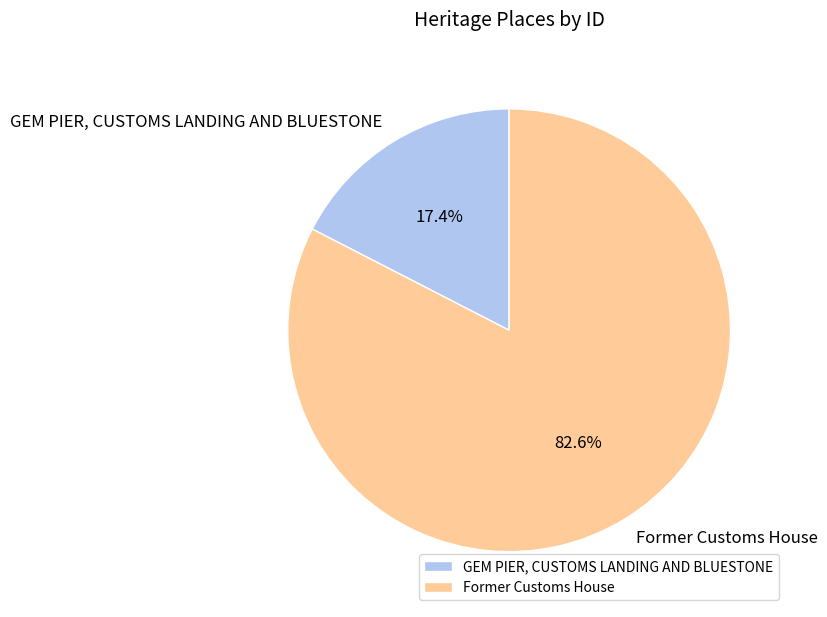

Which has a higher value, GEM PIER, CUSTOMS LANDING AND BLUESTONE or Former Customs House?

Former Customs House